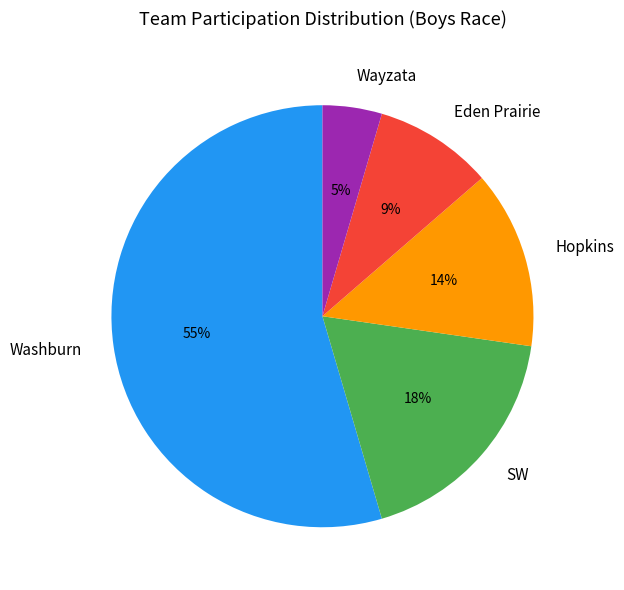

Which category has the smallest portion of the pie?

Wayzata